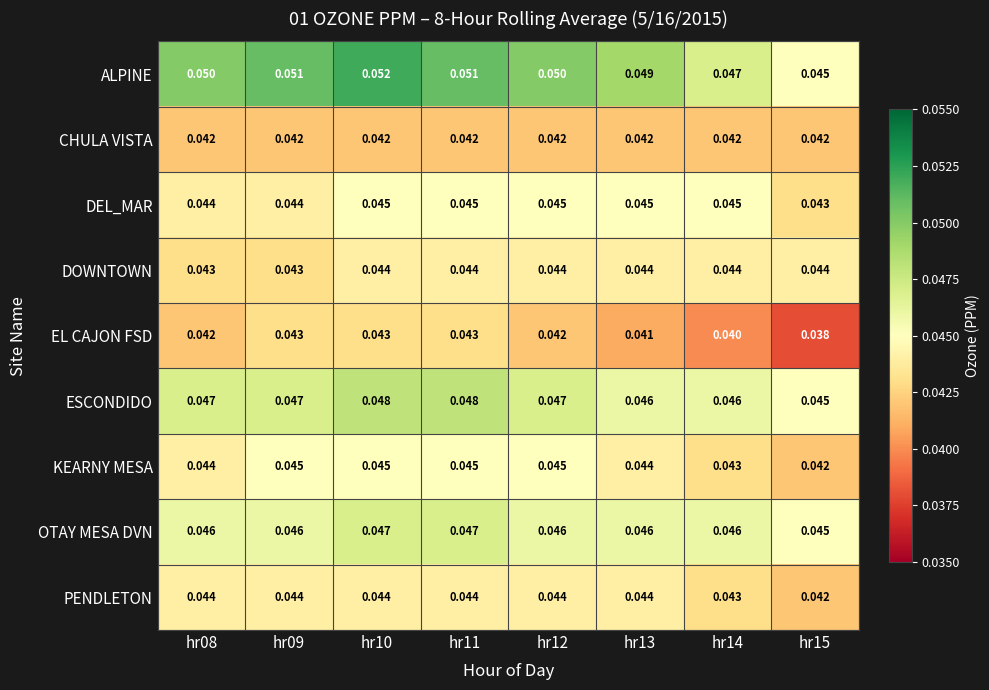

Which series has the largest total across all categories?

ALPINE